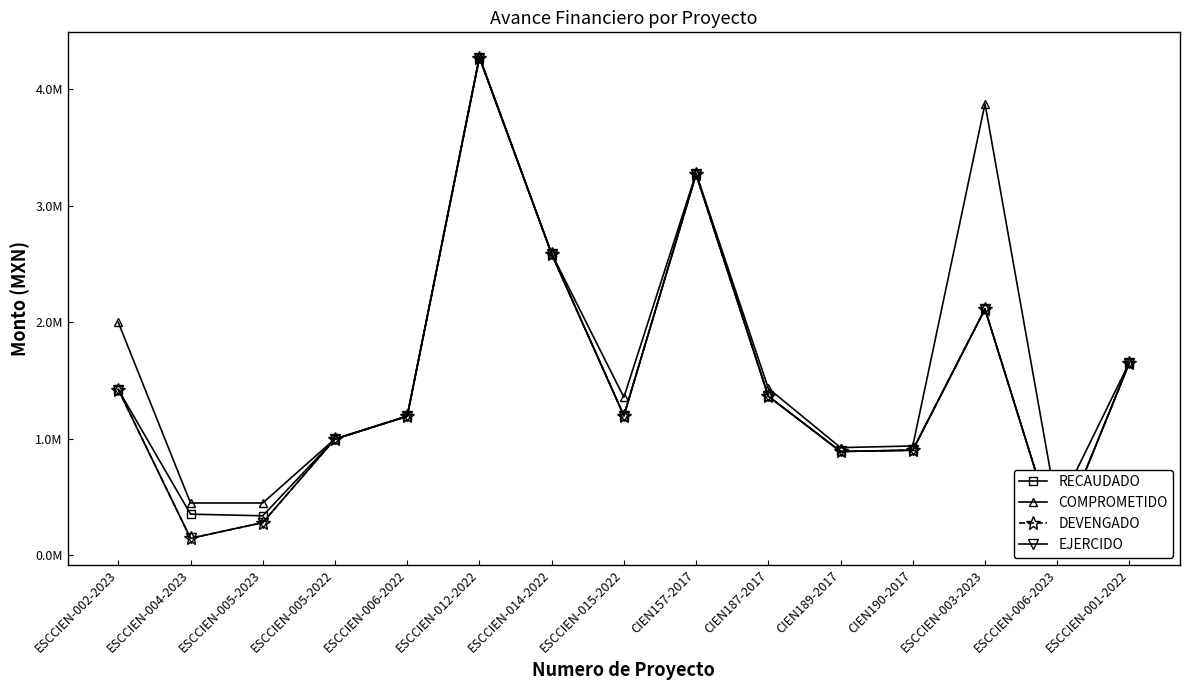

What is the total value across all series at ESCCIEN-014-2022?

10346297.1